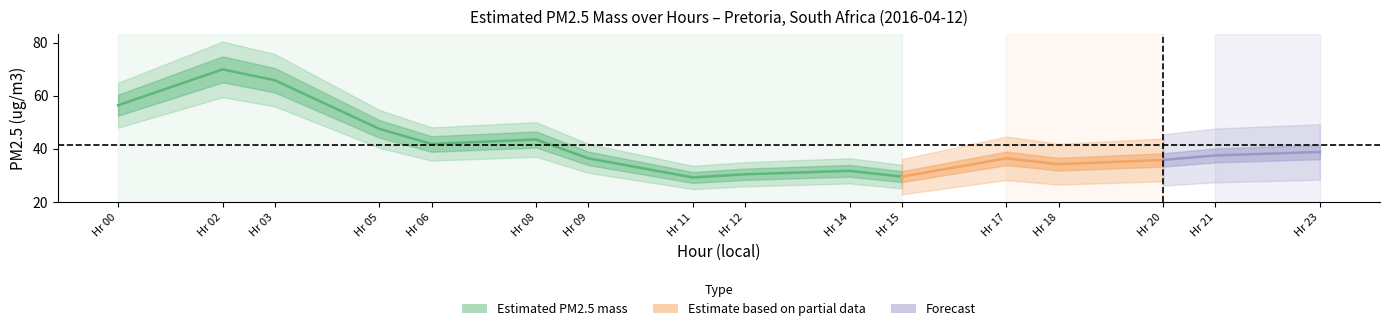

Does the chart display data point markers on the line(s)?

No